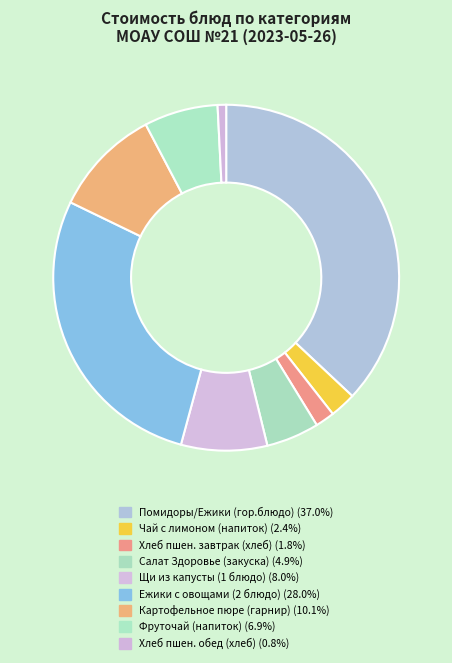

How many segments does this pie chart have?

9